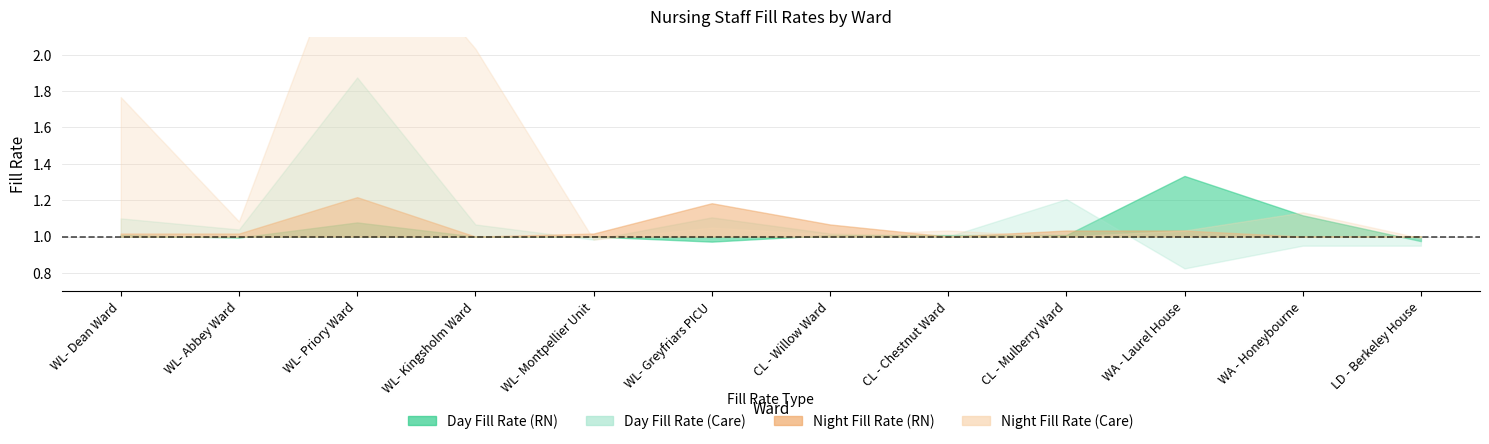

What is the difference between the maximum and minimum values in the Night Fill Rate (Care) series?

1.8